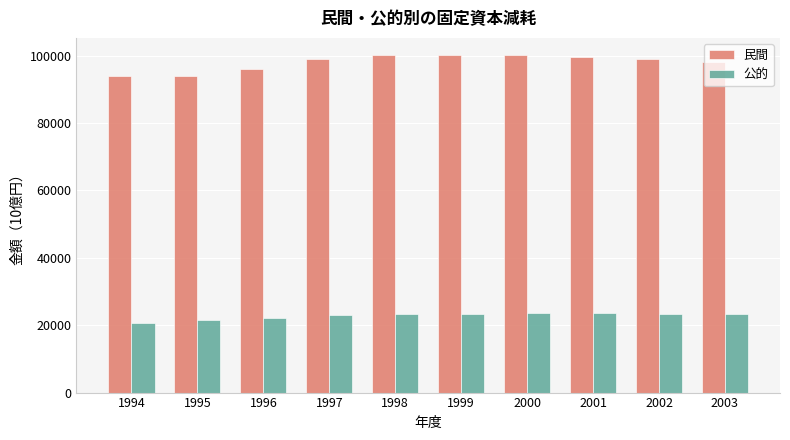

List the series in order of their peak value, lowest first.

公的, 民間